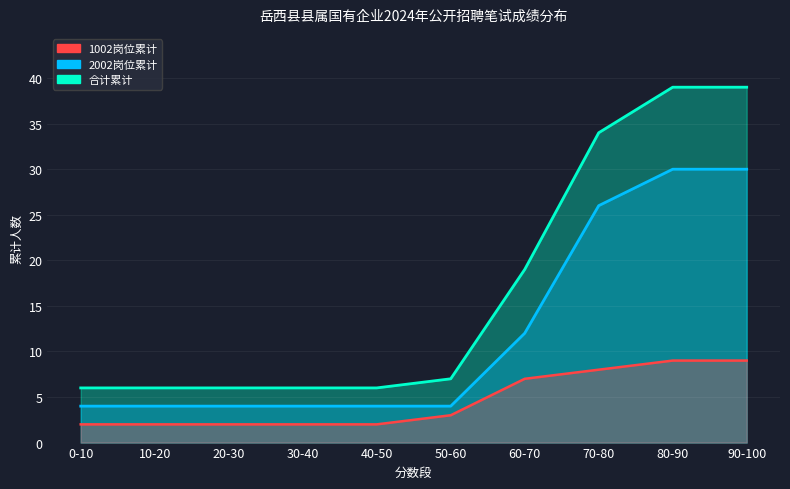

How many lines are shown in the chart?

3